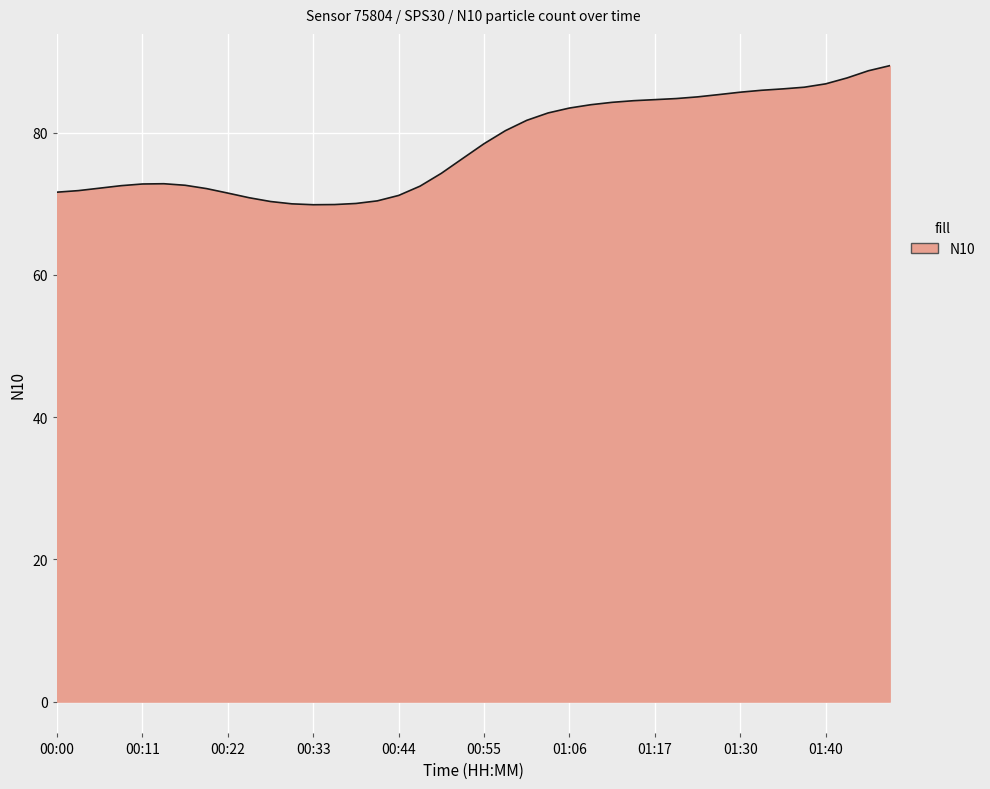

What is the greatest value displayed?

89.4